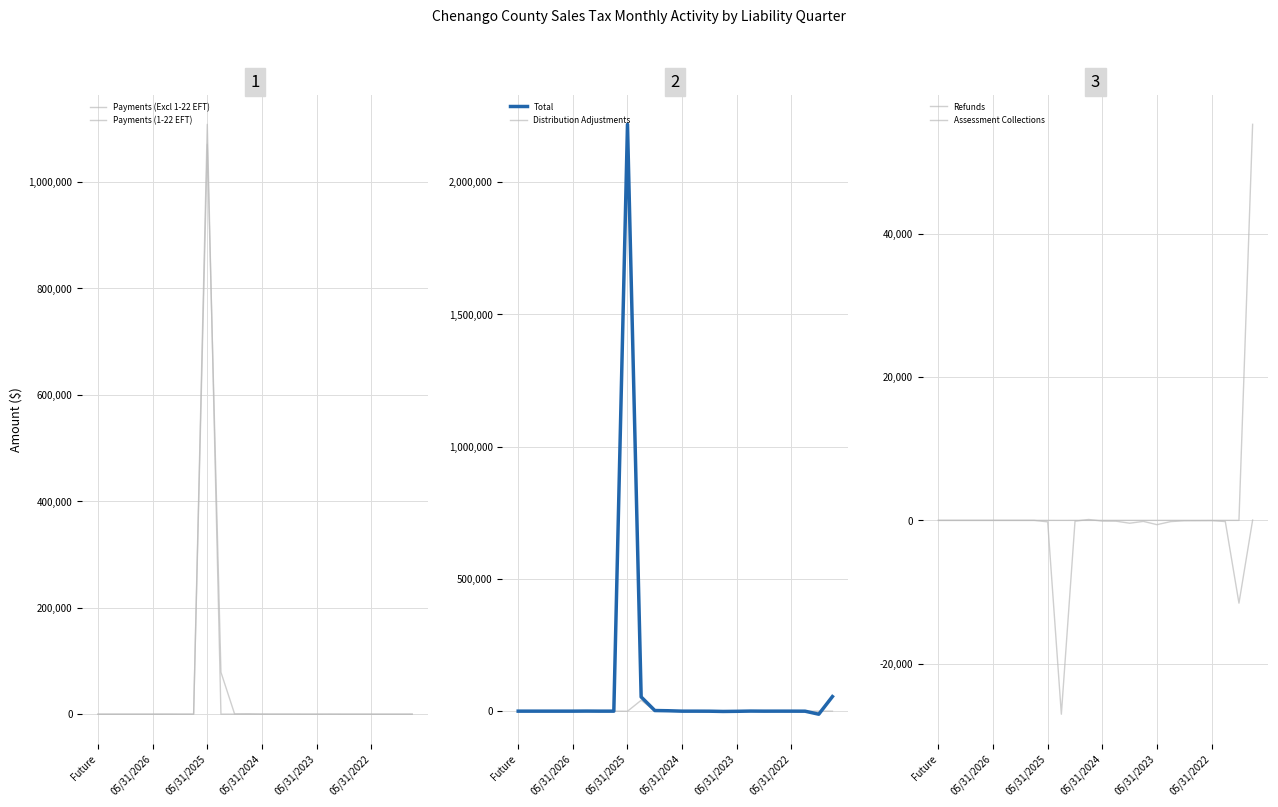

In Payments (Excl 1-22 EFT), how many points are lower than both neighbors (excluding endpoints)?

4